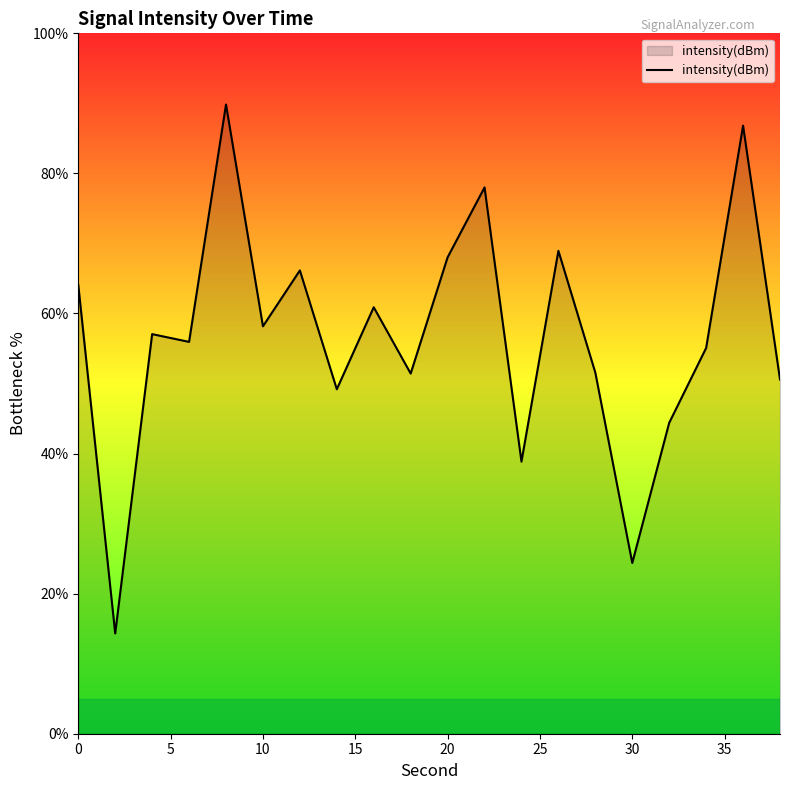

What is the difference between the maximum and minimum values?

75.5